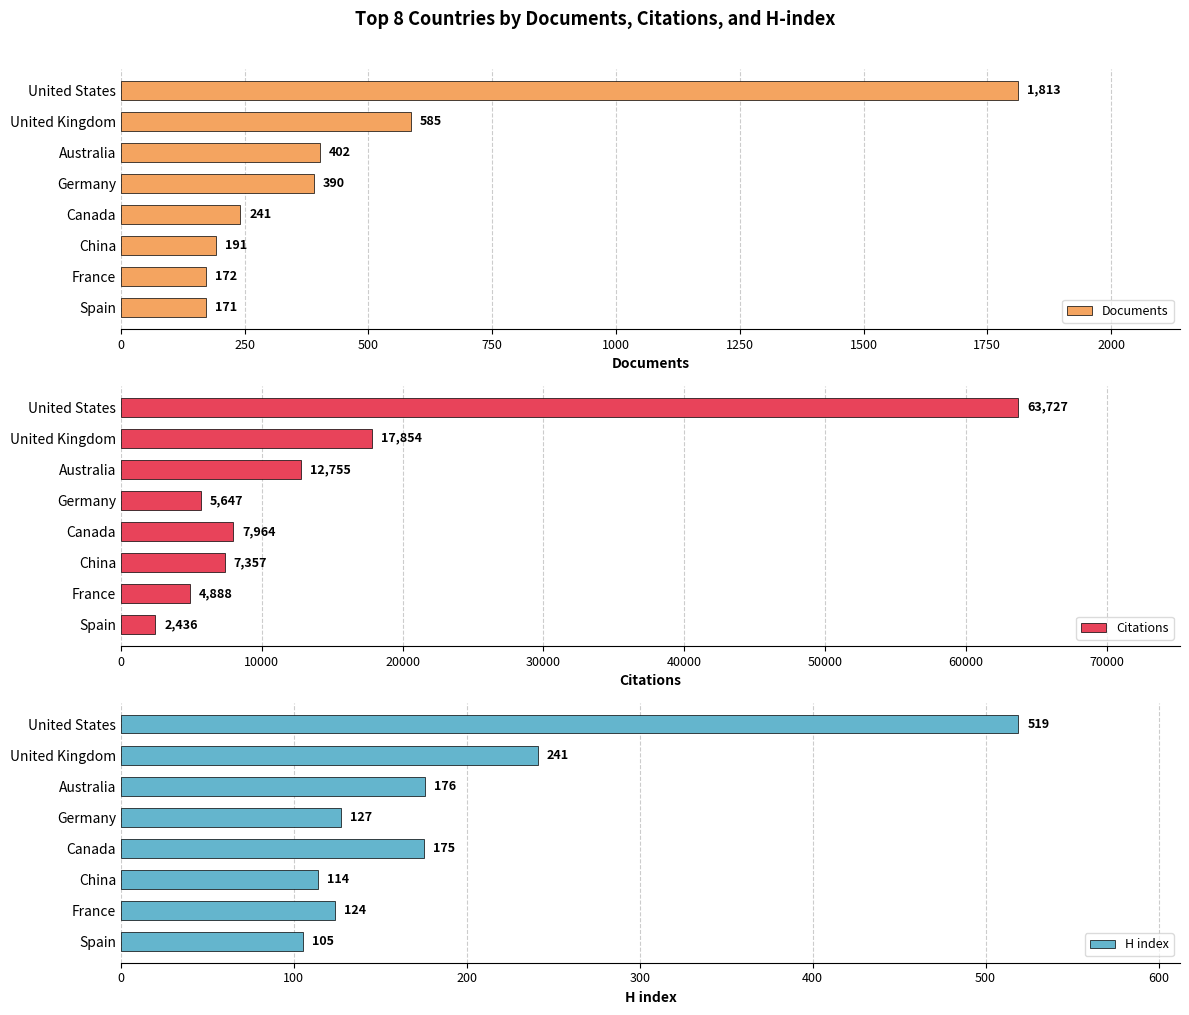

Where is Documents nearest to the value 992?

United Kingdom